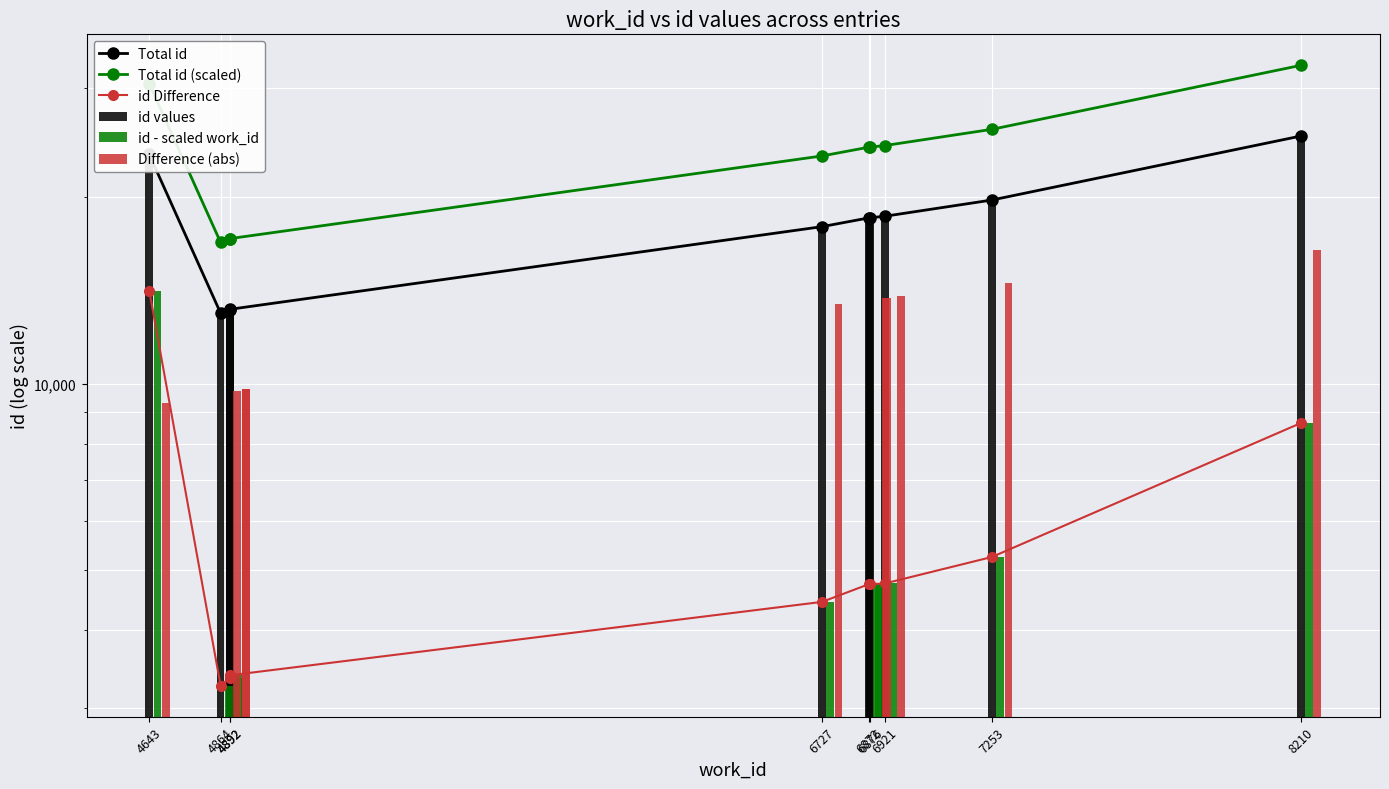

Which category has the lowest value in the id Difference series?

4864